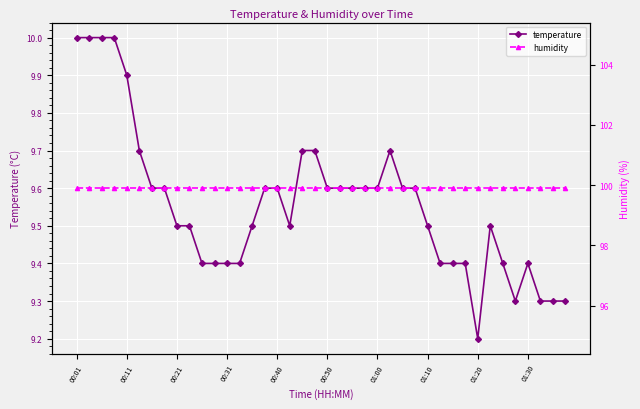

What is the highest value of the temperature series?

10.0